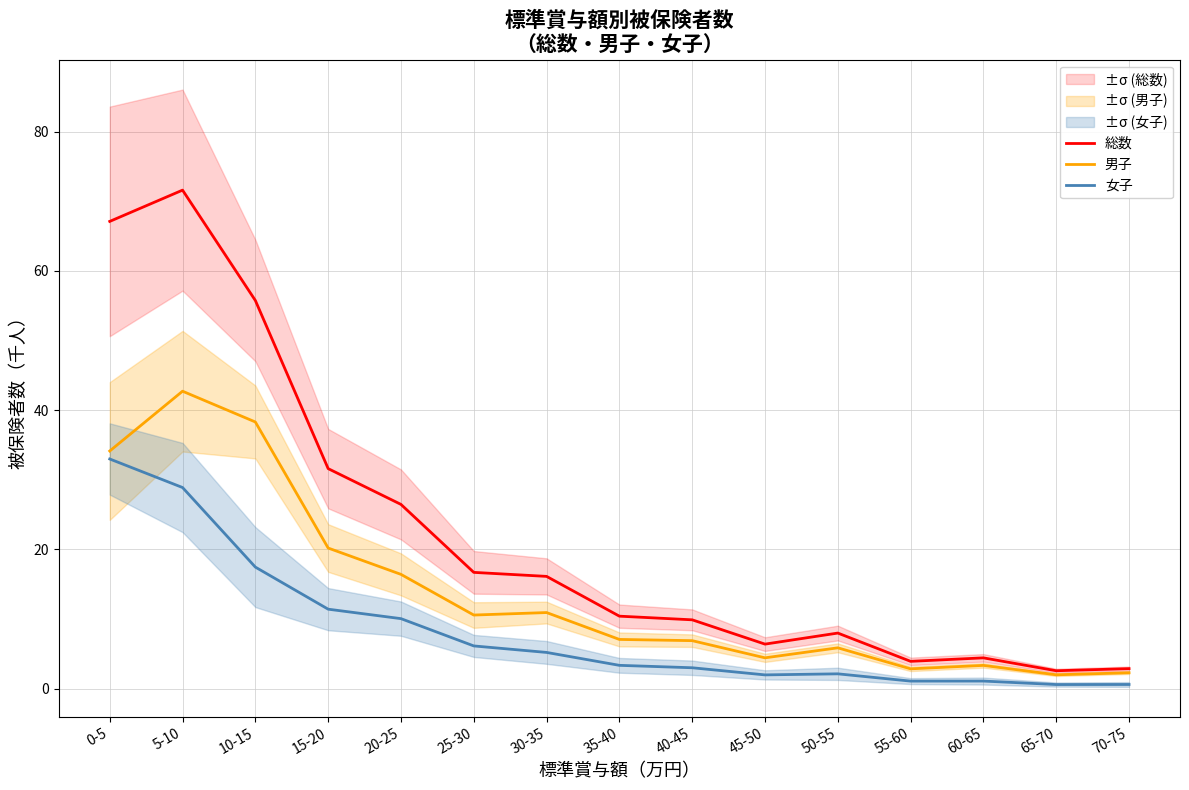

True or false: 女子 and 男子 cross at least once.

False